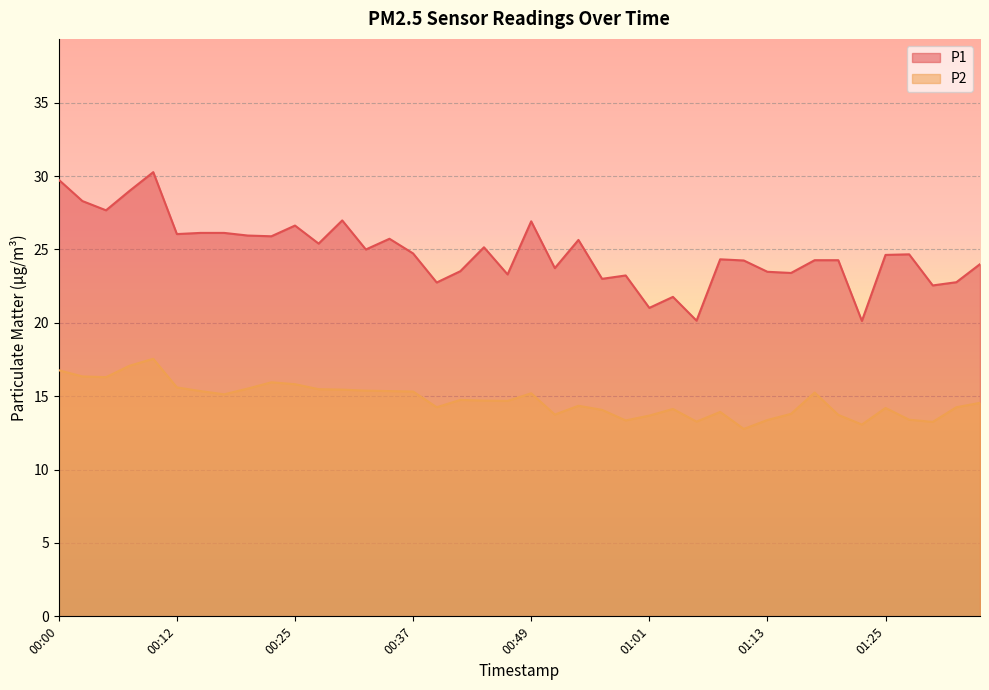

What is the label of the 20th point from the left?

00:46